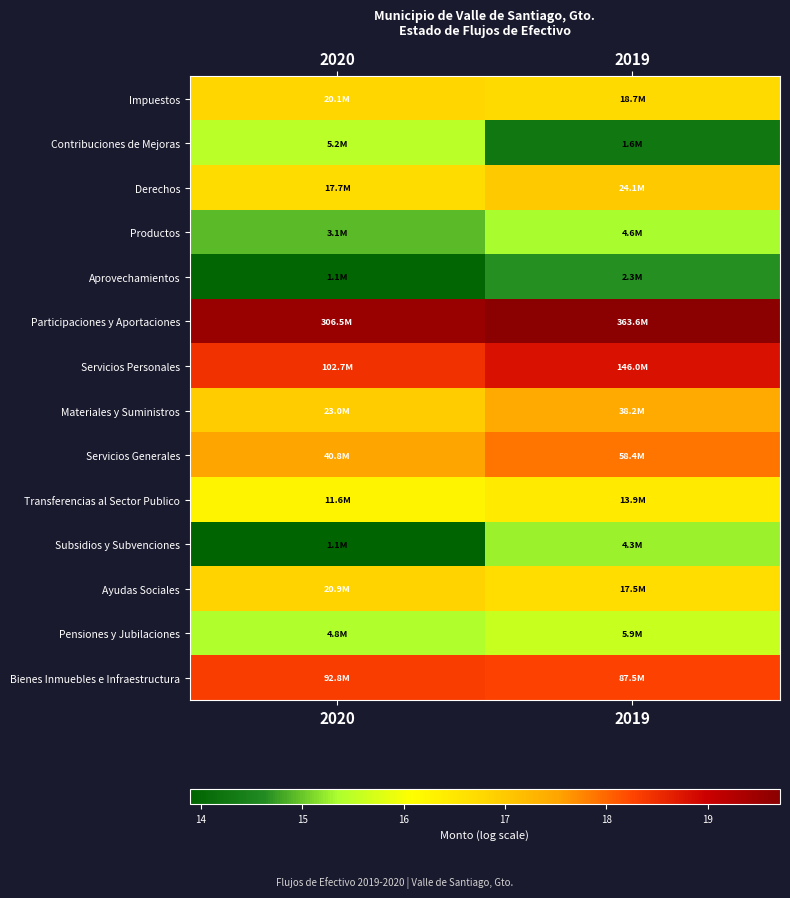

At which category does the chart reach its peak across all series?

2019